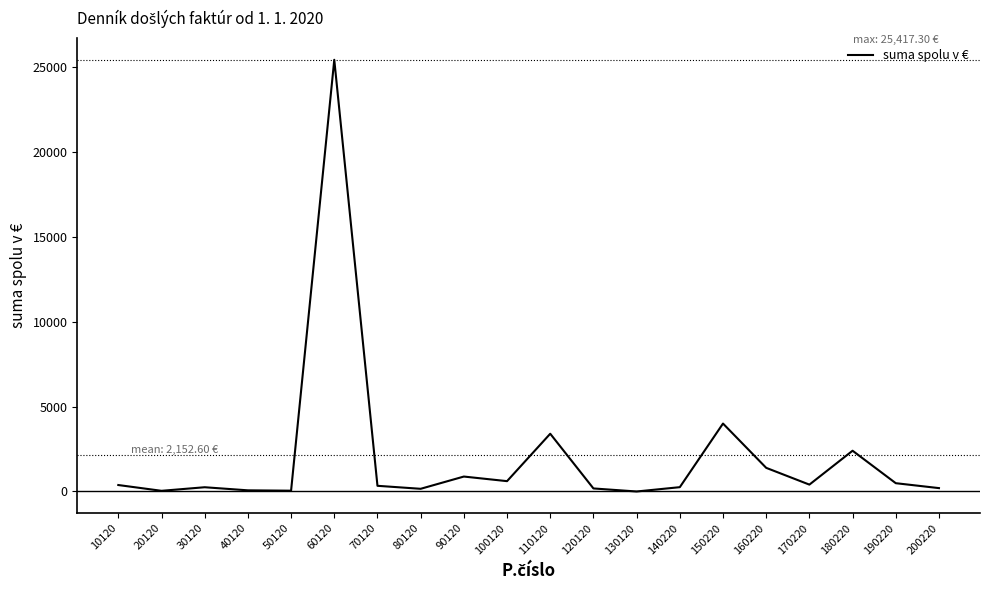

What is the difference between the maximum and minimum values?

25417.3